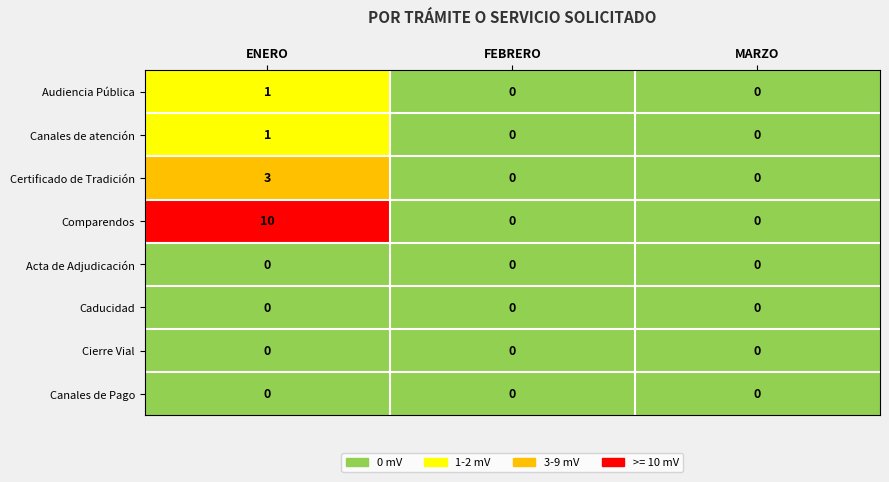

How many Audiencia Pública values are between 0 and 1?

3